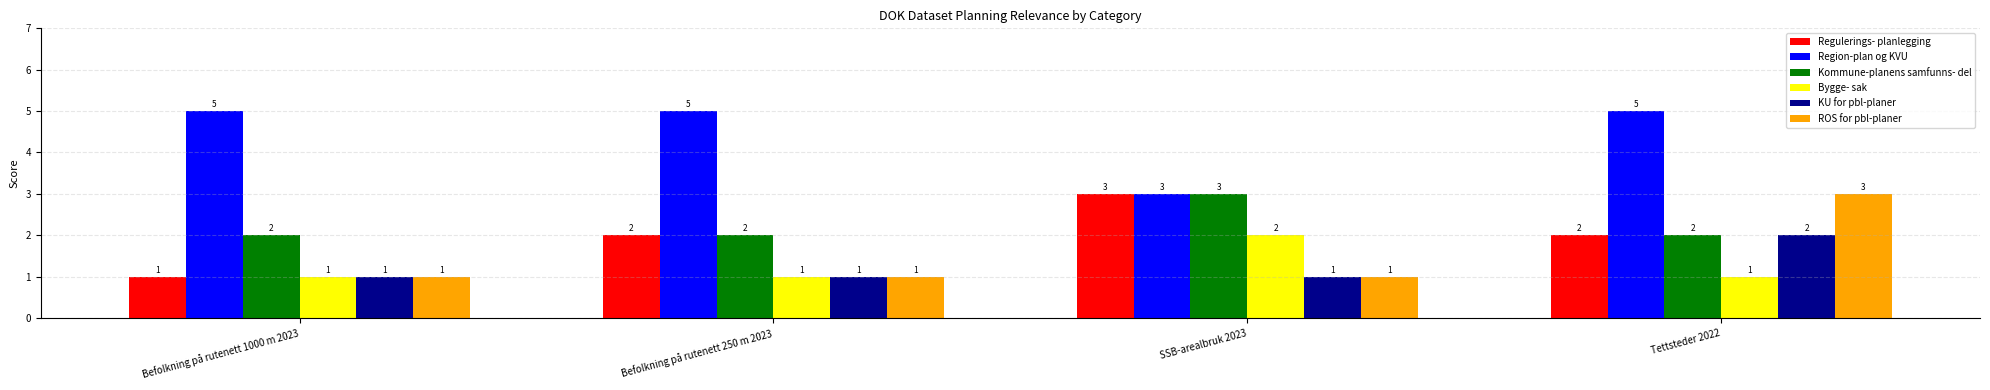

Is it true that Region-plan og KVU equals 5 at Befolkning på rutenett 1000 m 2023?

True